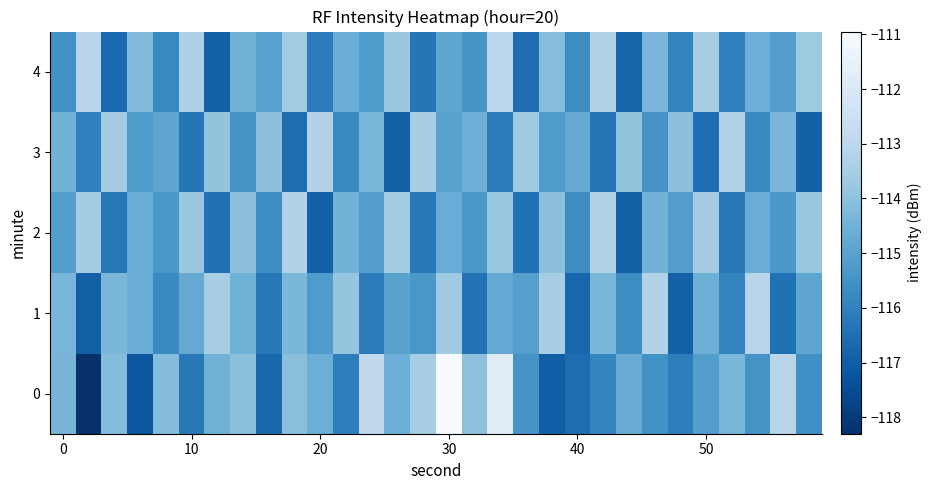

What is the smallest value displayed?

-118.3